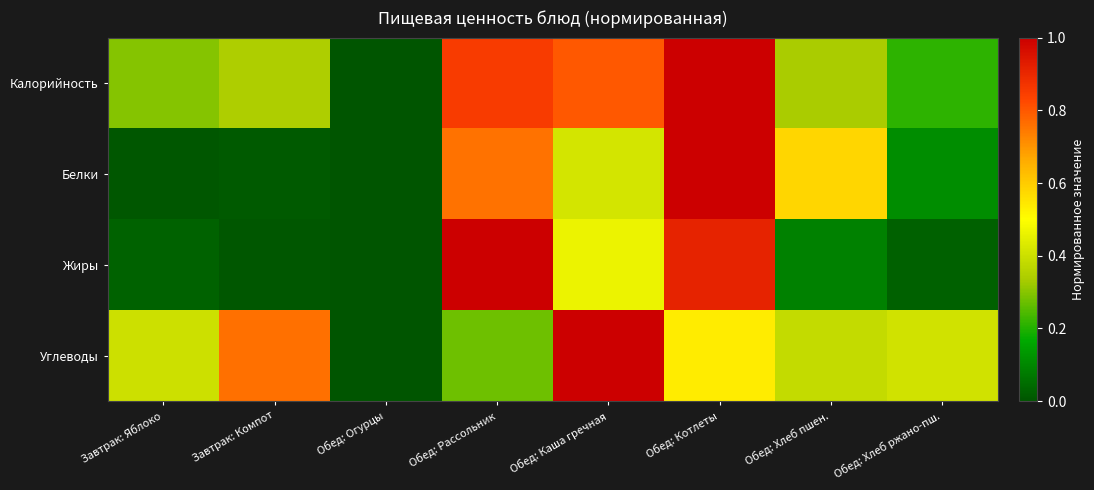

Reading left to right, transcribe all the data shown in this chart.

Калорийность: Завтрак: Яблоко=0.3	Завтрак: Компот=0.3	Обед: Огурцы=0.0	Обед: Рассольник=0.9	Обед: Каша гречная=0.8	Обед: Котлеты=1.0	Обед: Хлеб пшен.=0.3	Обед: Хлеб ржано-пш.=0.2
Белки: Завтрак: Яблоко=0.0	Завтрак: Компот=0.0	Обед: Огурцы=0.0	Обед: Рассольник=0.8	Обед: Каша гречная=0.4	Обед: Котлеты=1.0	Обед: Хлеб пшен.=0.6	Обед: Хлеб ржано-пш.=0.1
Жиры: Завтрак: Яблоко=0.0	Завтрак: Компот=0.0	Обед: Огурцы=0.0	Обед: Рассольник=1.0	Обед: Каша гречная=0.5	Обед: Котлеты=0.9	Обед: Хлеб пшен.=0.1	Обед: Хлеб ржано-пш.=0.0
Углеводы: Завтрак: Яблоко=0.4	Завтрак: Компот=0.8	Обед: Огурцы=0.0	Обед: Рассольник=0.3	Обед: Каша гречная=1.0	Обед: Котлеты=0.5	Обед: Хлеб пшен.=0.4	Обед: Хлеб ржано-пш.=0.4